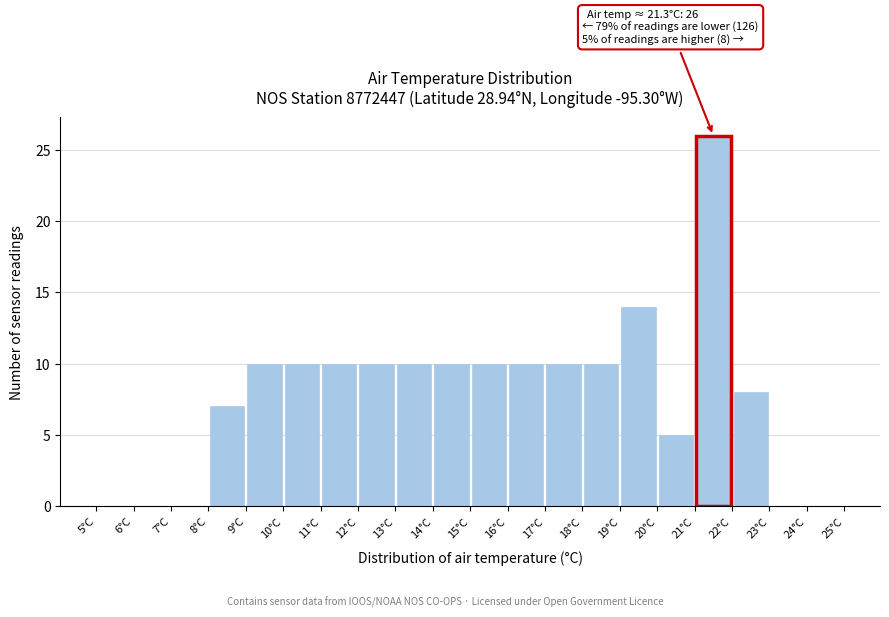

Which range on the x-axis has the tallest bar?

21 to 22